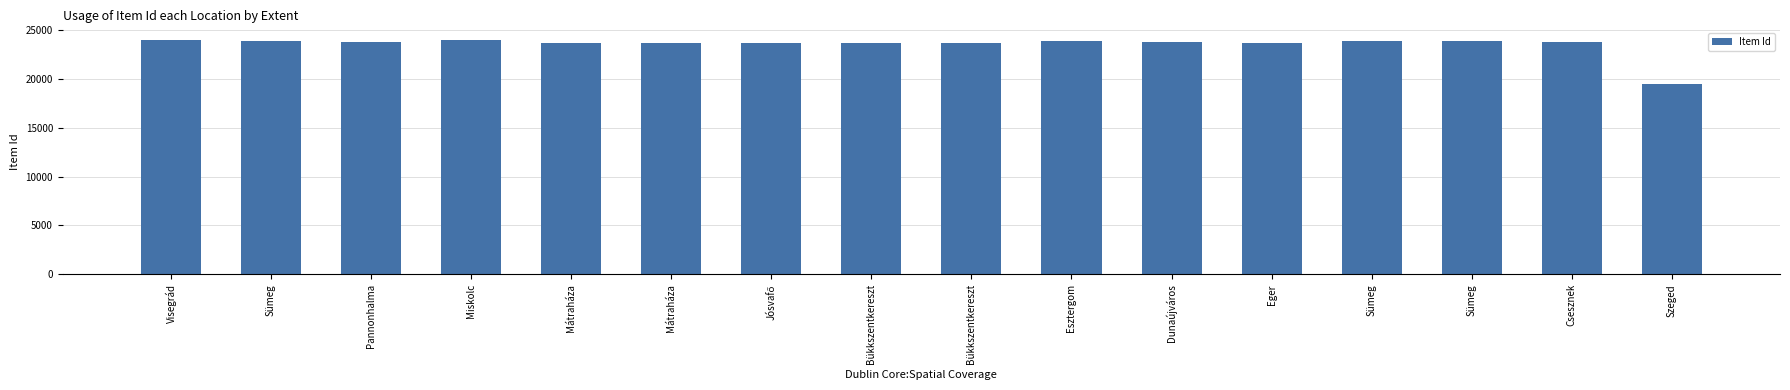

List the labels in order of value, largest first.

Miskolc, Visegrád, Esztergom, Sümeg, Sümeg, Sümeg, Dunaújváros, Pannonhalma, Csesznek, Eger, Mátraháza, Mátraháza, Bükkszentkereszt, Bükkszentkereszt, Jósvafő, Szeged